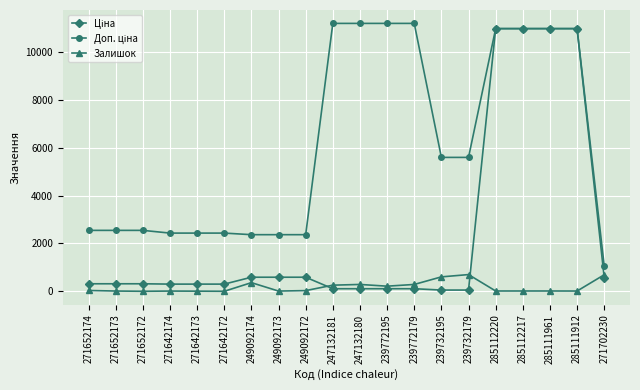

The value of Залишок at 247132181 is 260.0. True or false?

True